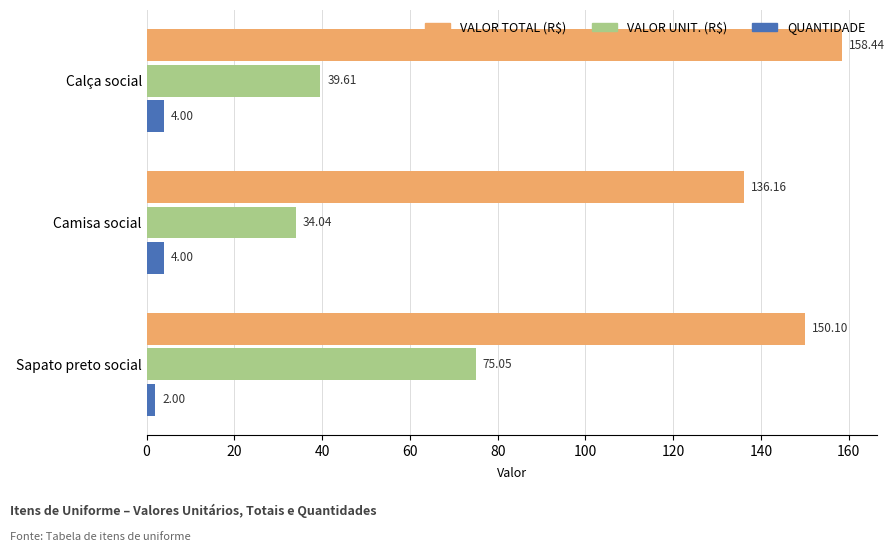

Which series has the widest spread of values?

VALOR UNIT. (R$)